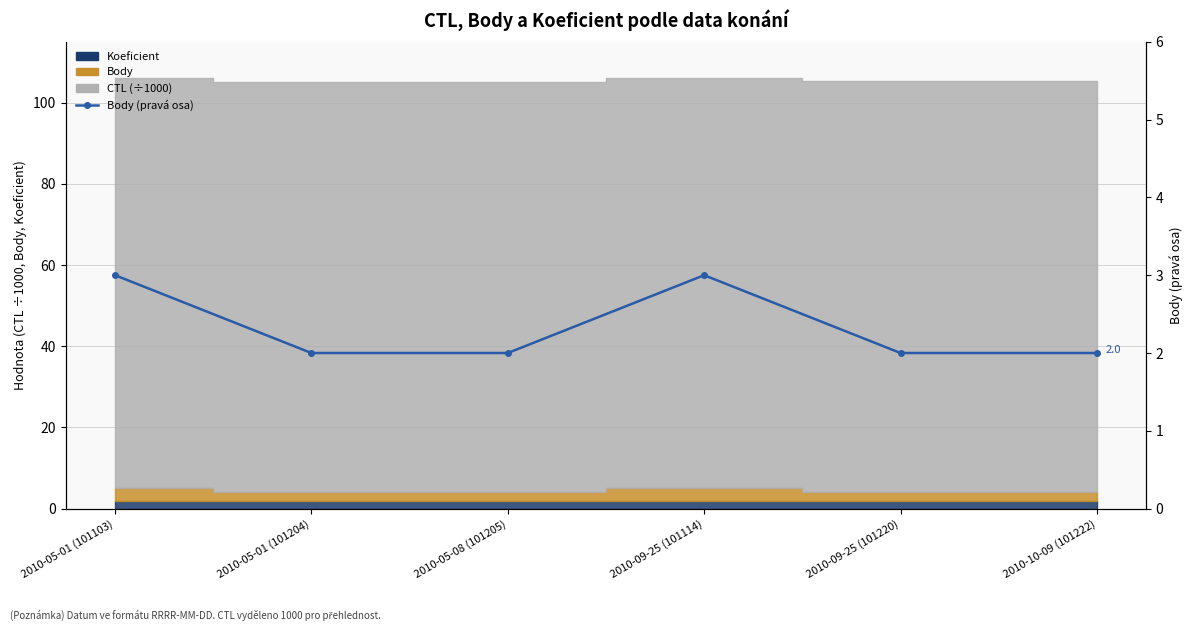

What is the maximum value shown in the chart?

3